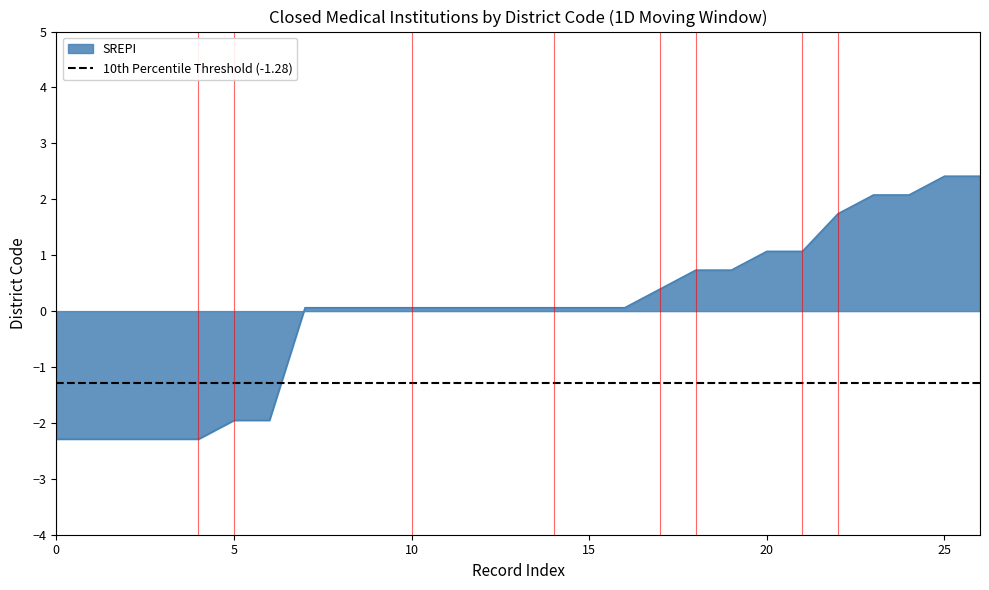

How many values are above zero?

20